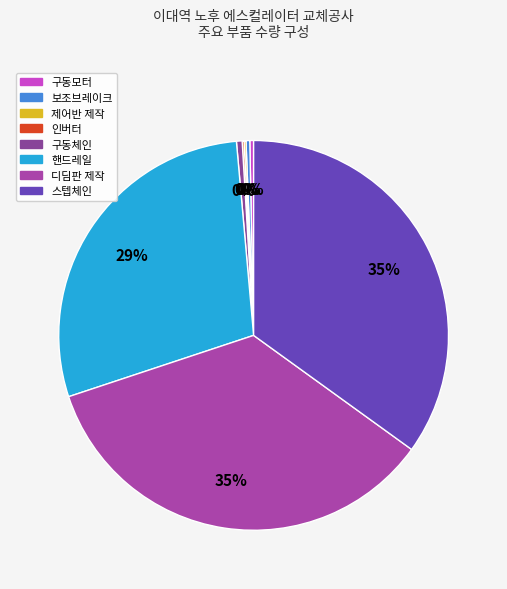

What is the change in value from 구동모터 to 스텝체인?

+221